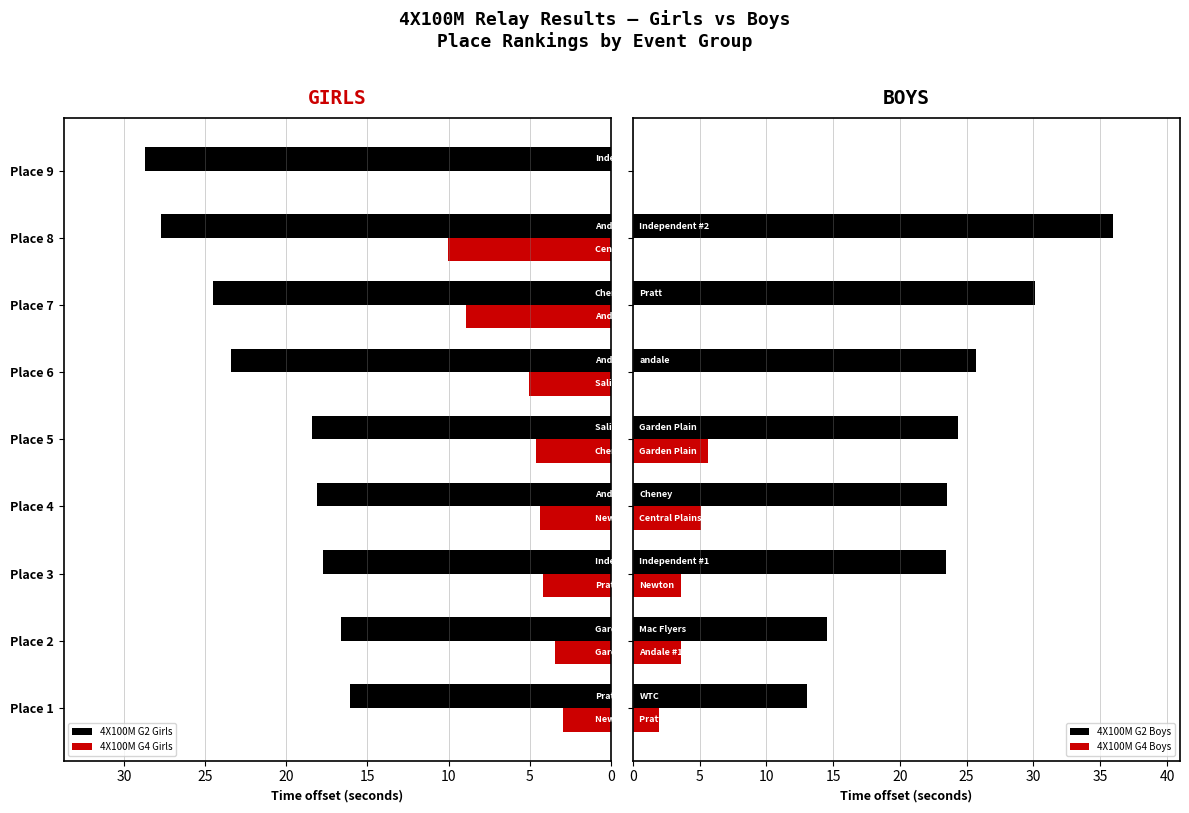

How many series are shown in this chart?

4